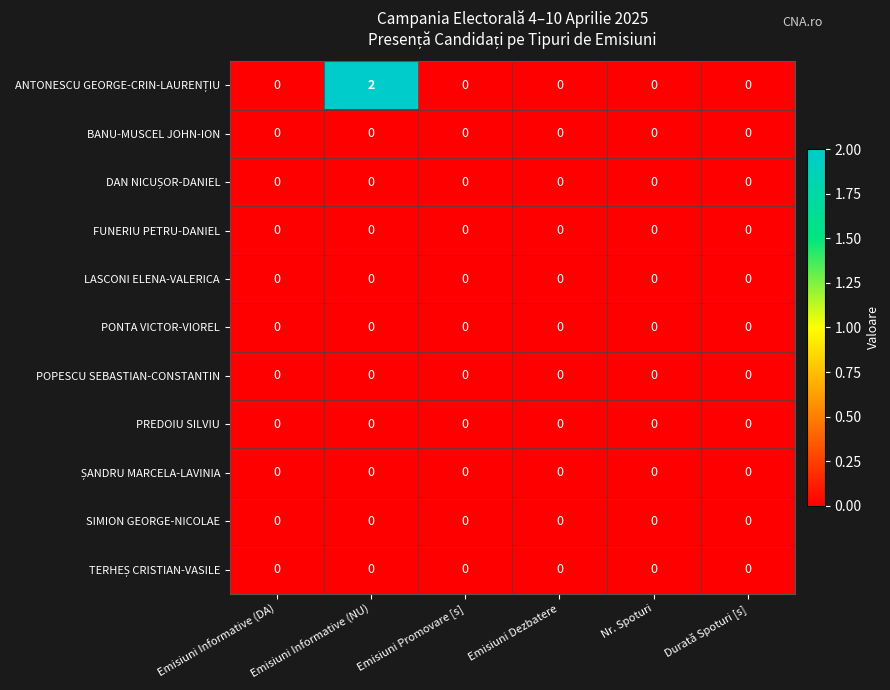

Which label corresponds to the largest value in the chart?

Emisiuni Informative (NU)